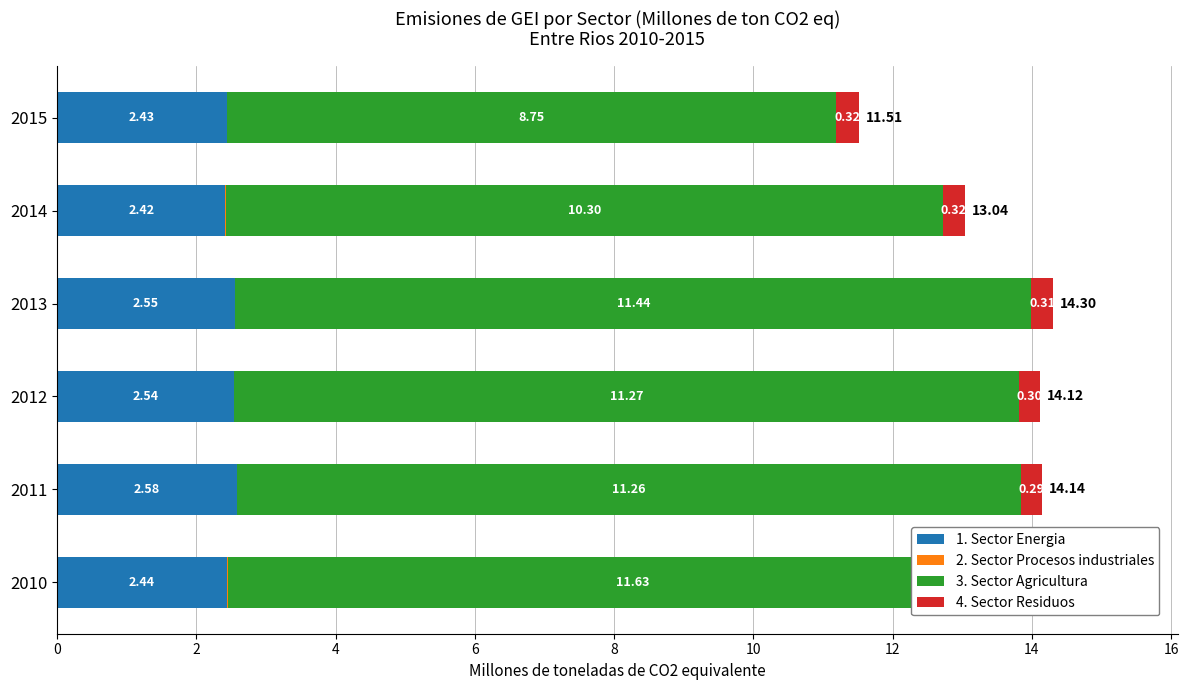

Does the chart contain any negative values?

No